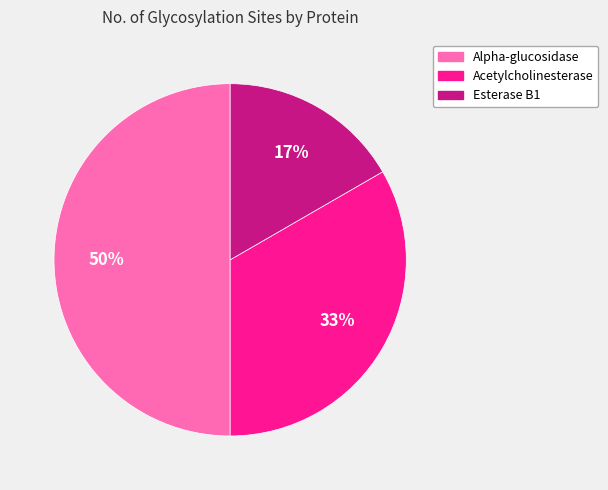

The Esterase B1 slice represents 17% of the pie. True or false?

True